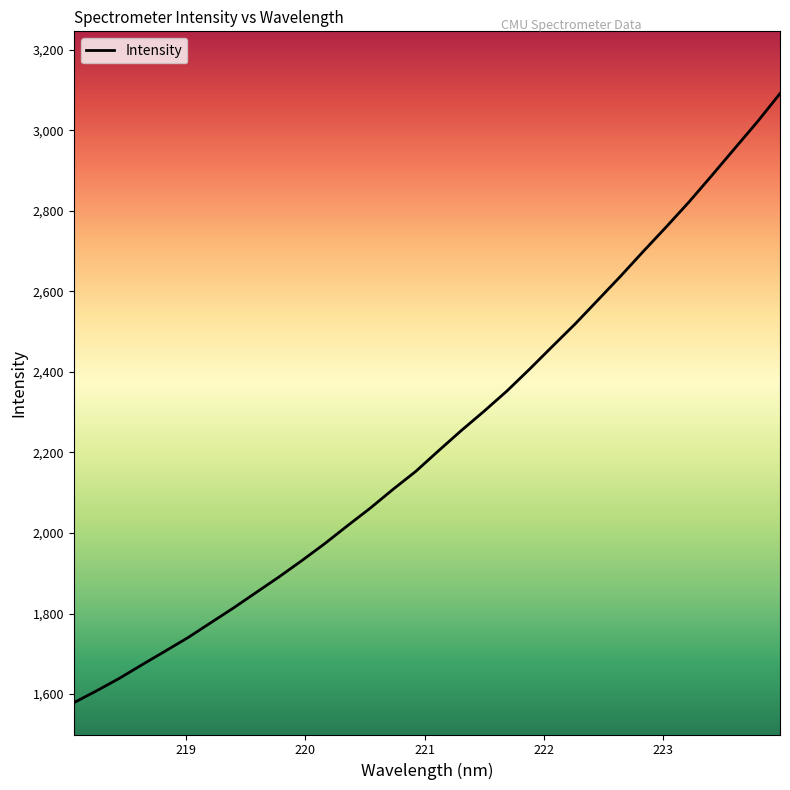

What is the greatest value displayed?

3091.5